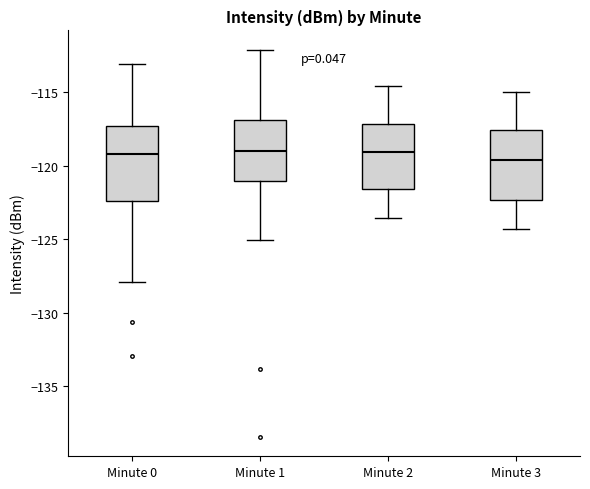

Where does the upper whisker of the box for Minute 3 end on the y-axis? The values are not printed on the chart, so give them approximately, as read against the axis.

-115.0